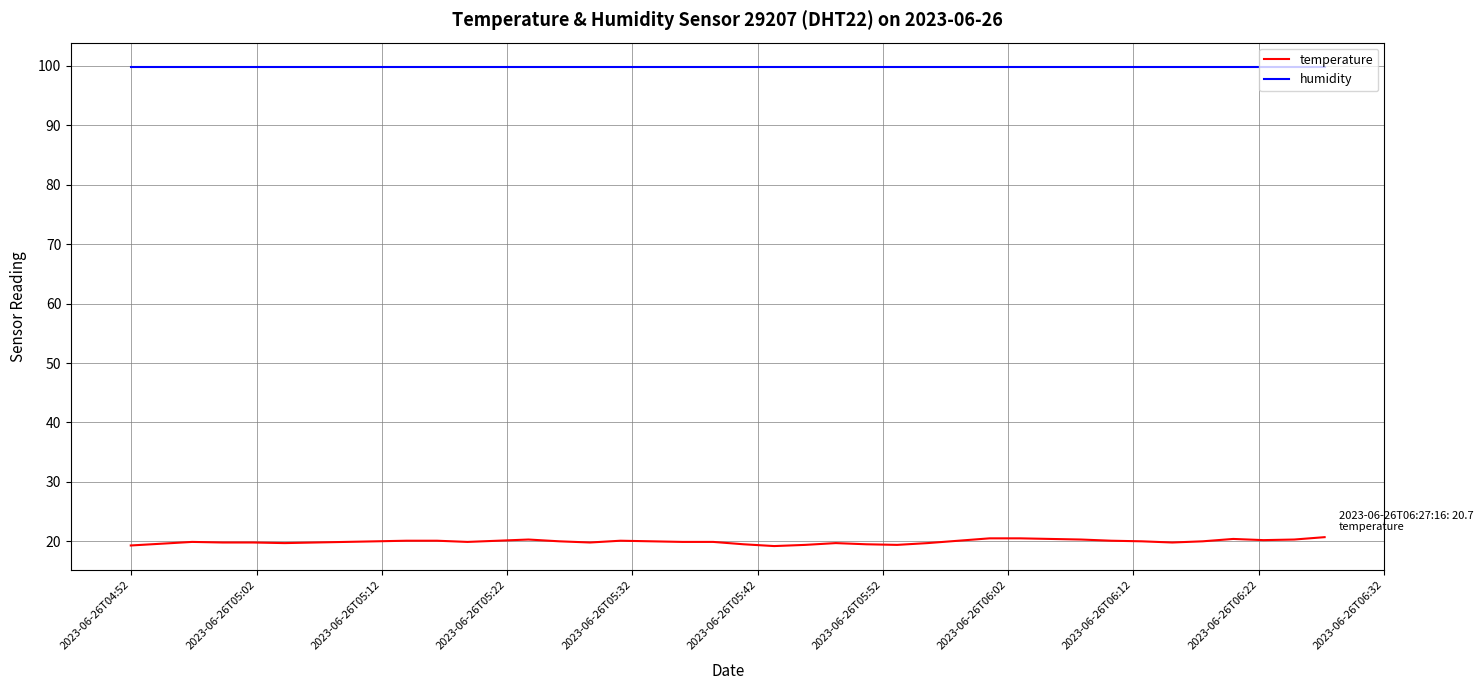

What is the minimum value for humidity?

99.9